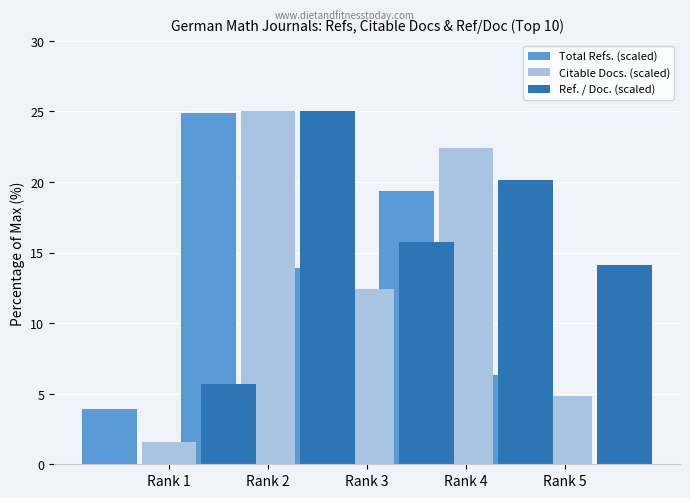

Rank the series by their maximum value, from highest to lowest.

Citable Docs. (scaled), Ref. / Doc. (scaled), Total Refs. (scaled)